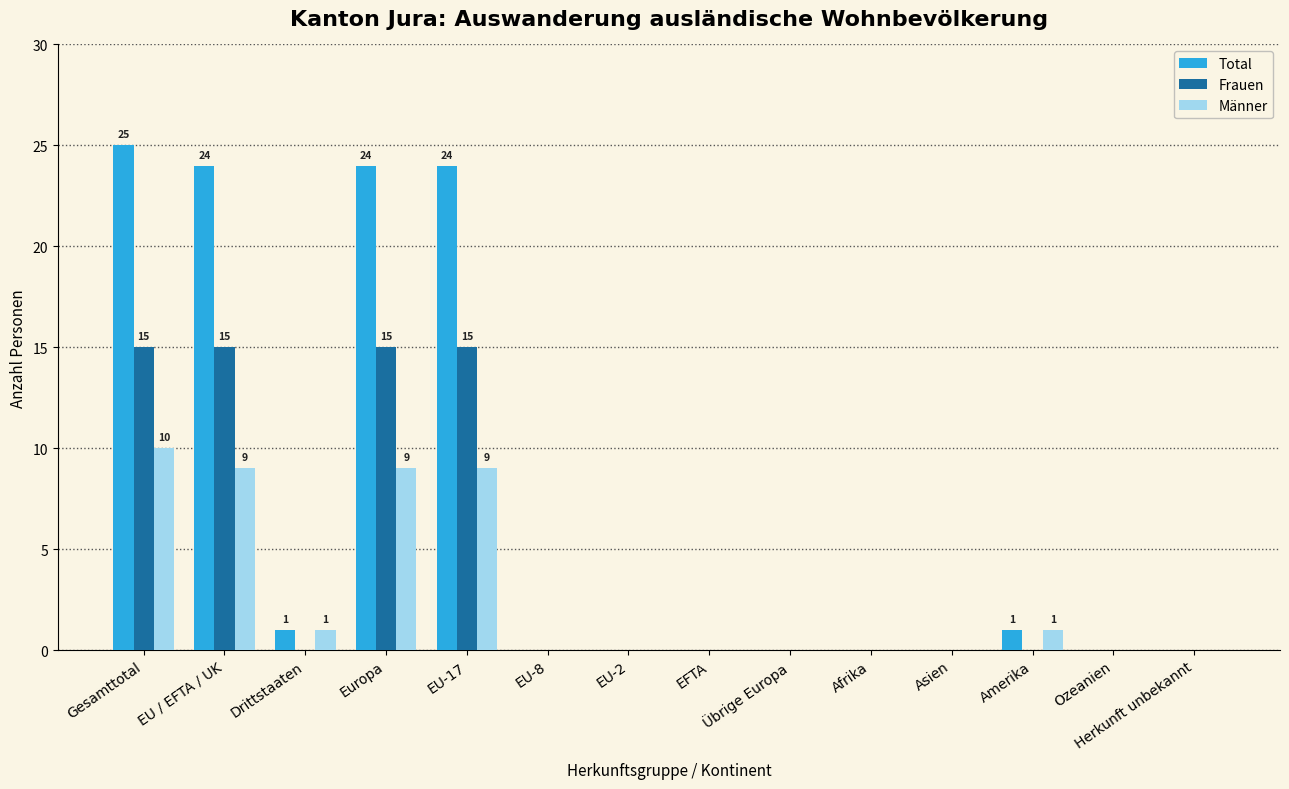

What is the highest value of the Männer series?

10